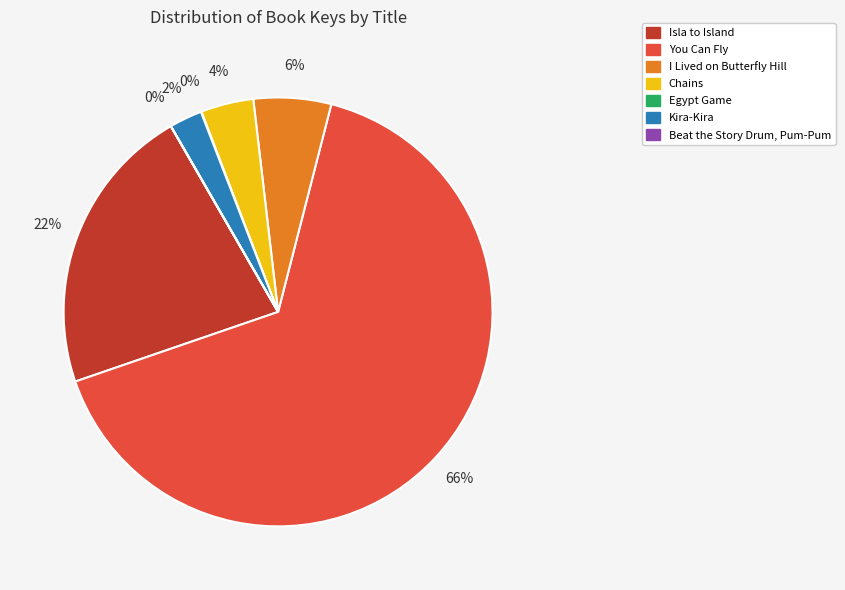

Which category has the biggest portion of the pie?

You Can Fly